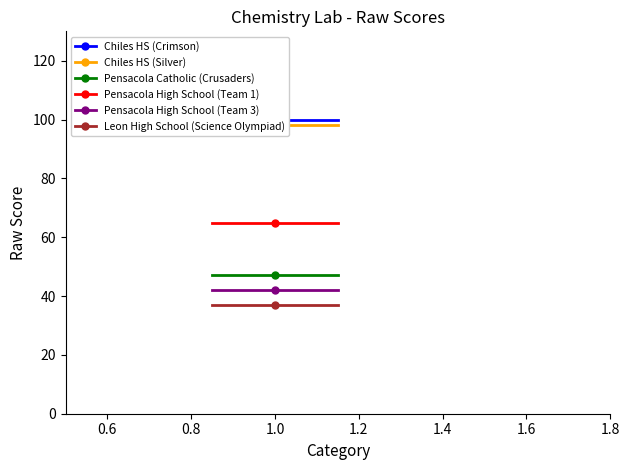

List the series in order of their peak value, highest first.

Chiles HS (Crimson), Chiles HS (Silver), Pensacola High School (Team 1), Pensacola Catholic (Crusaders), Pensacola High School (Team 3), Leon High School (Science Olympiad)